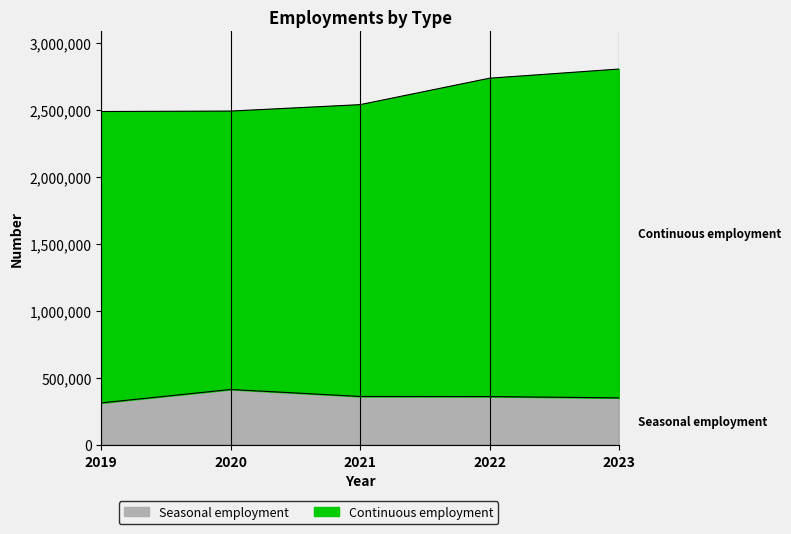

What is the sum of all values?

1805638